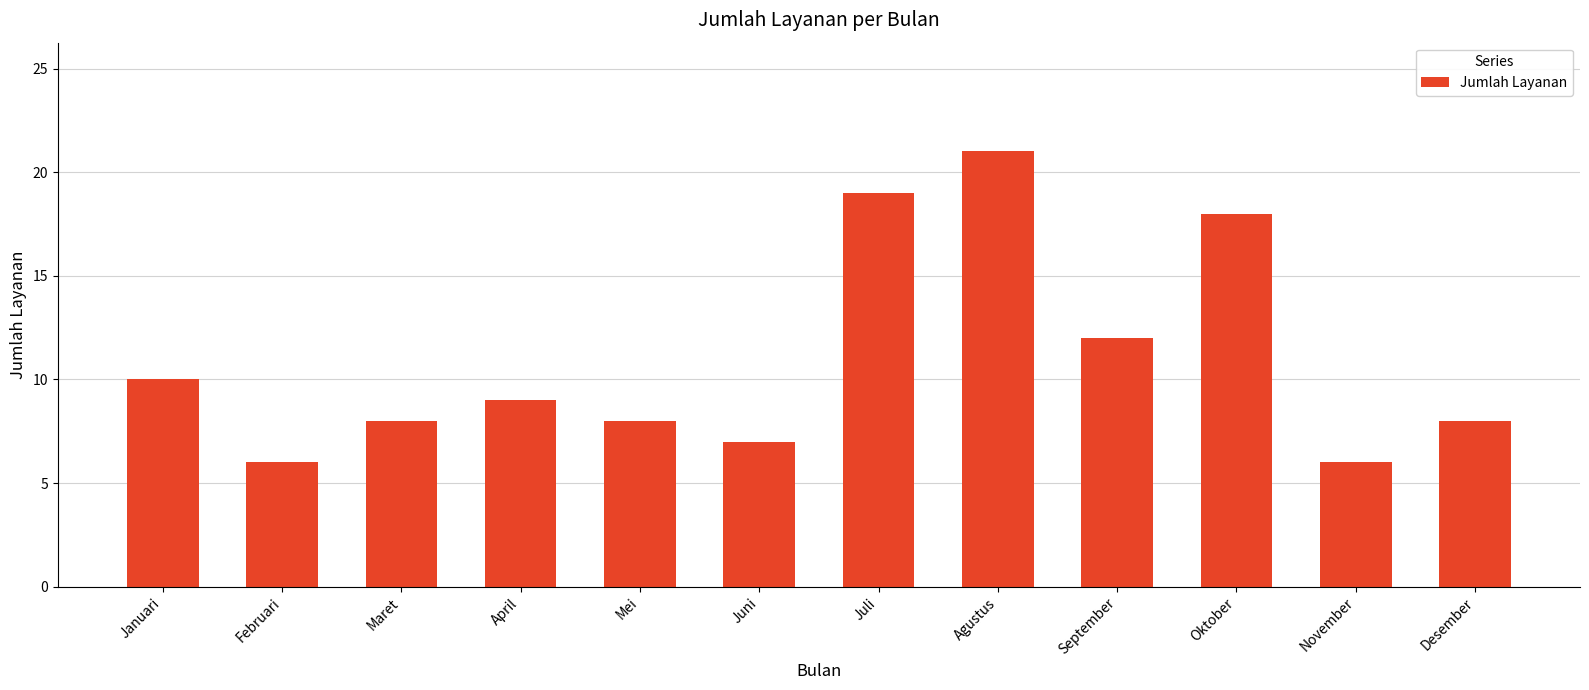

What position from the right is November?

2